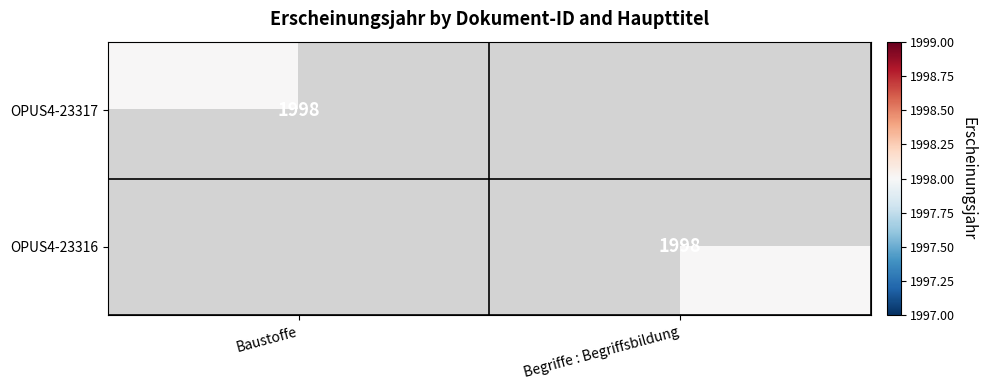

Between Begriffe : Begriffsbildung and Baustoffe, which is larger?

Baustoffe